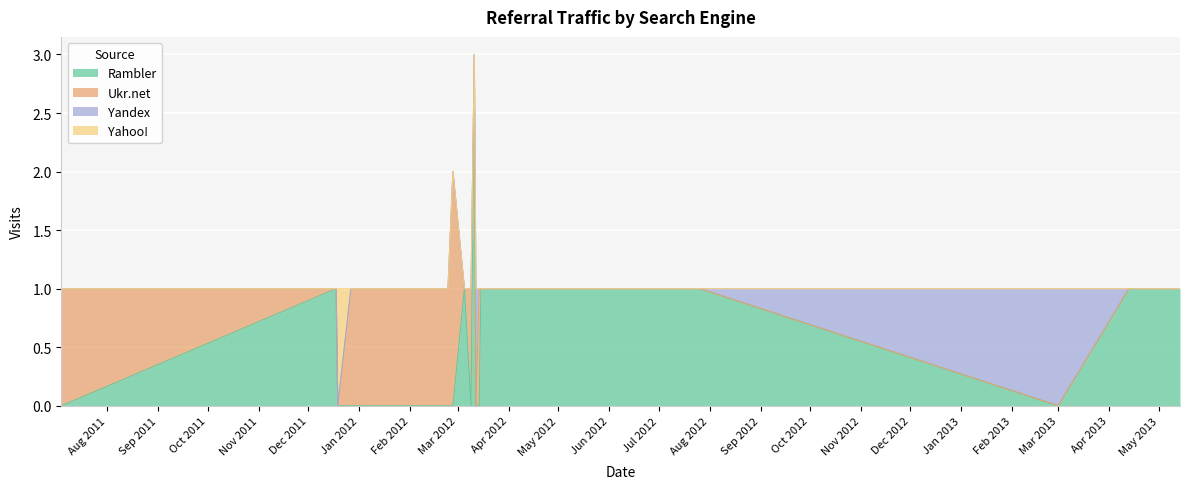

True or false: Yahoo! and Ukr.net intersect in this chart.

True